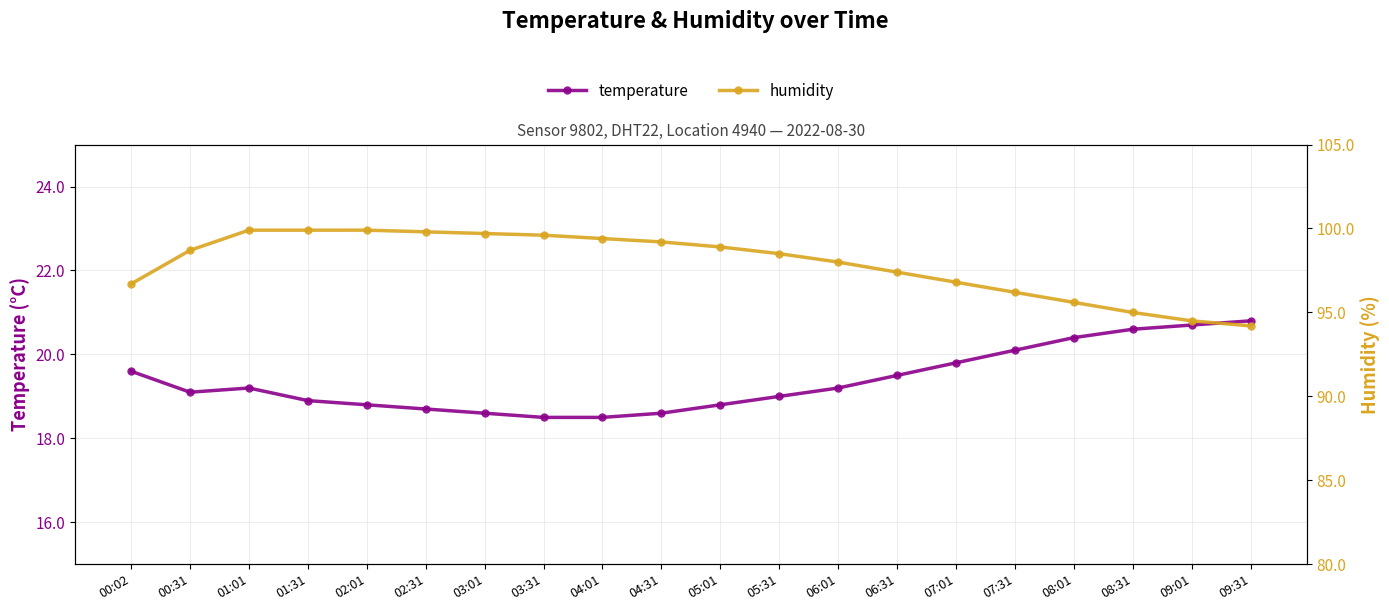

What is the approximate value of temperature at 08:31?

20.6